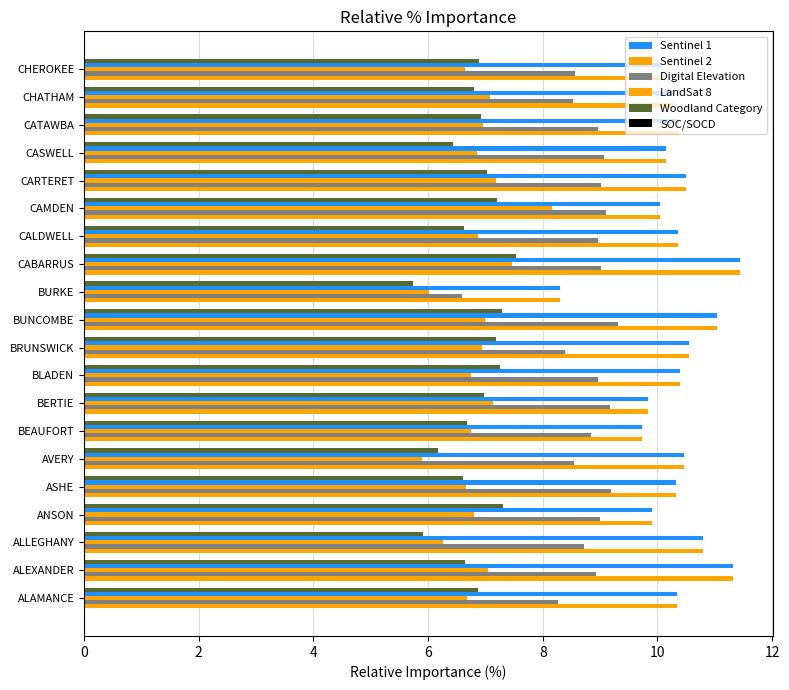

How many data points does each series have?

20